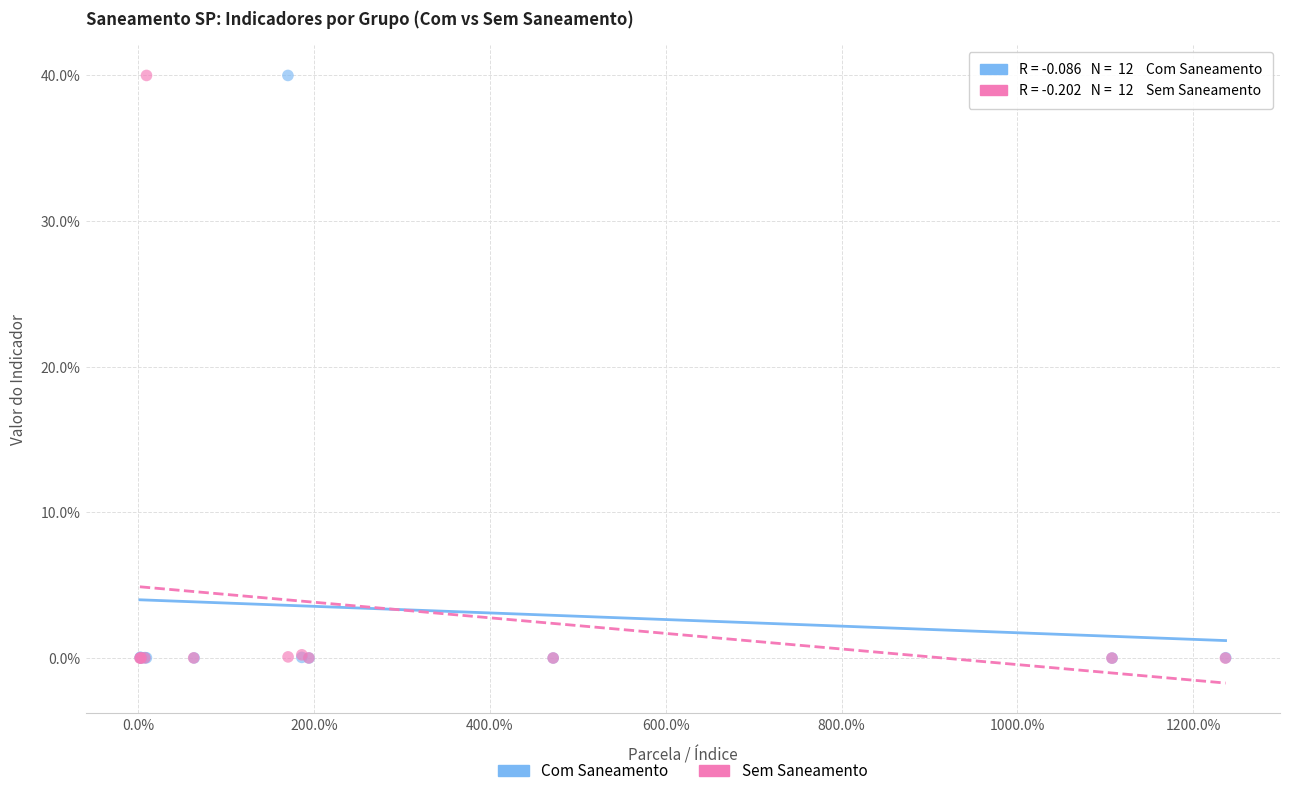

What are all the series names shown in the legend?

Com Saneamento, Sem Saneamento